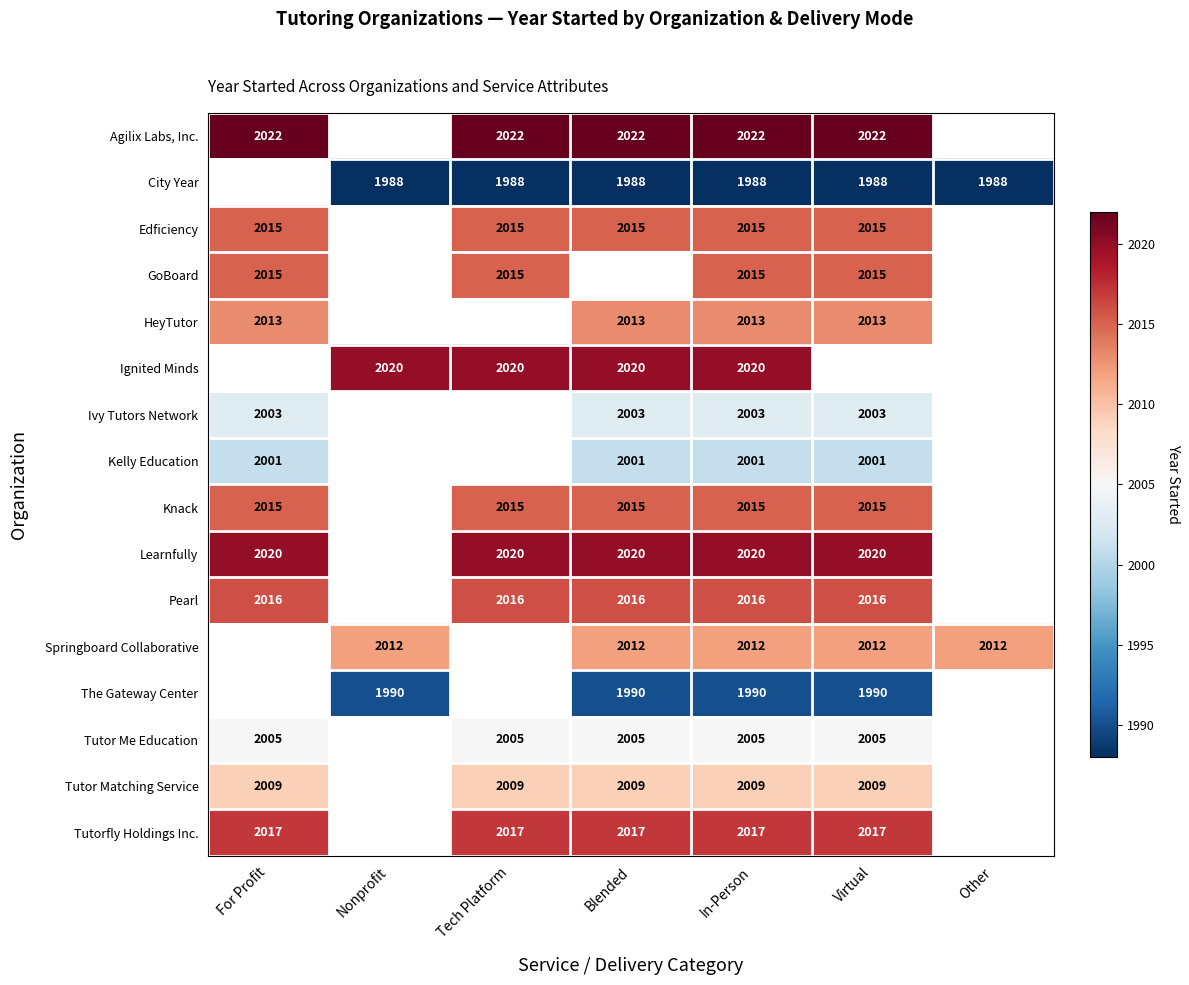

What is the sum of the The Gateway Center values at In-Person and Nonprofit?

3980